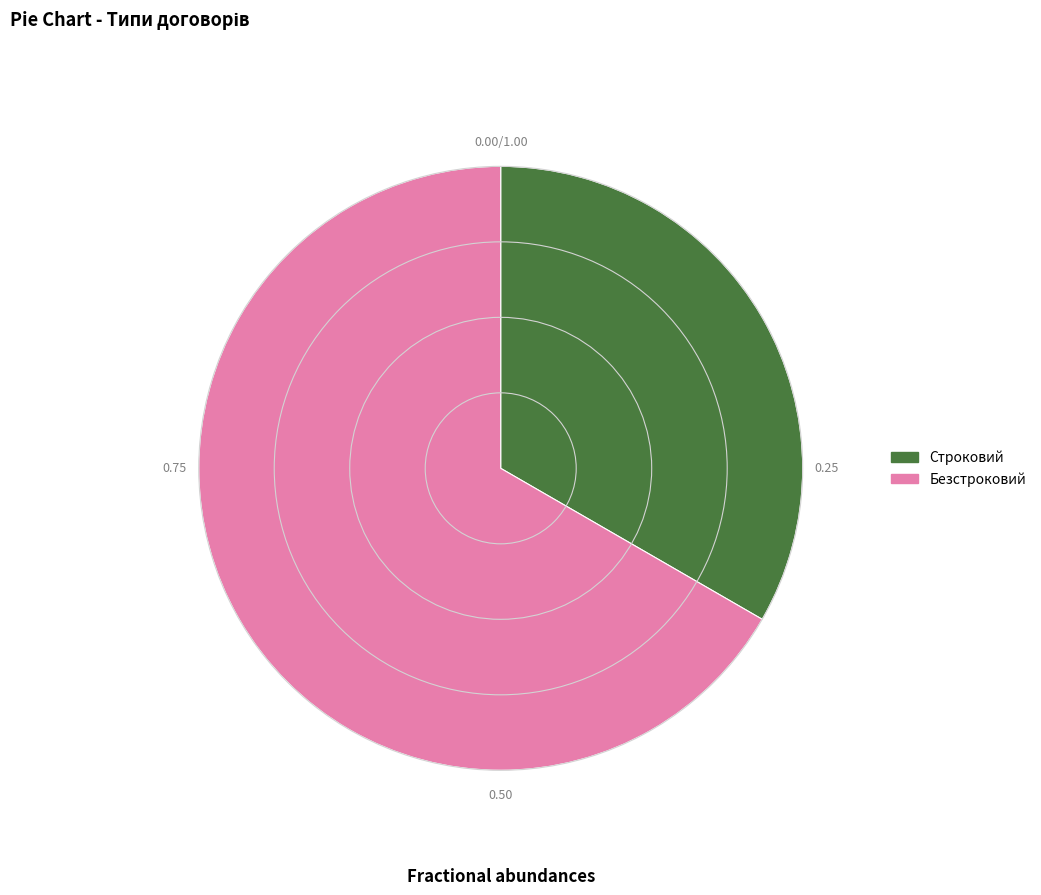

True or false: Безстроковий accounts for 74% of the total.

False